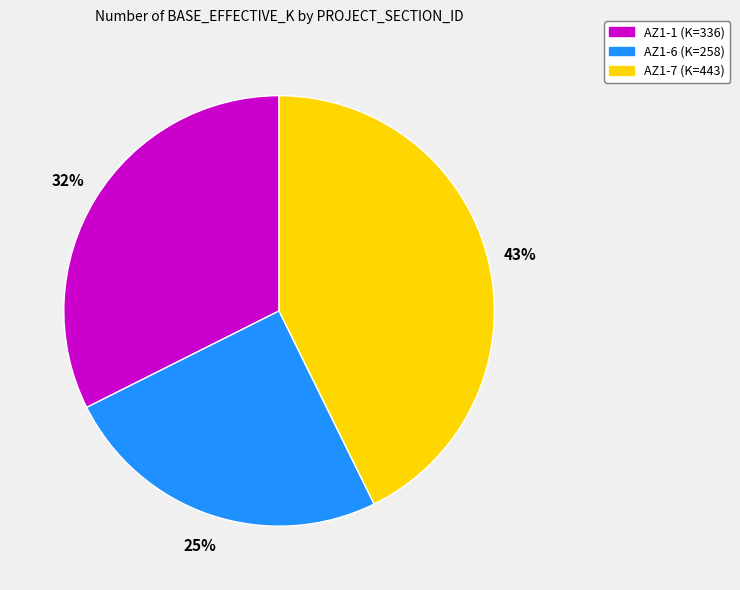

Approximately how many times larger is the value at AZ1-7 compared to AZ1-6?

1.7